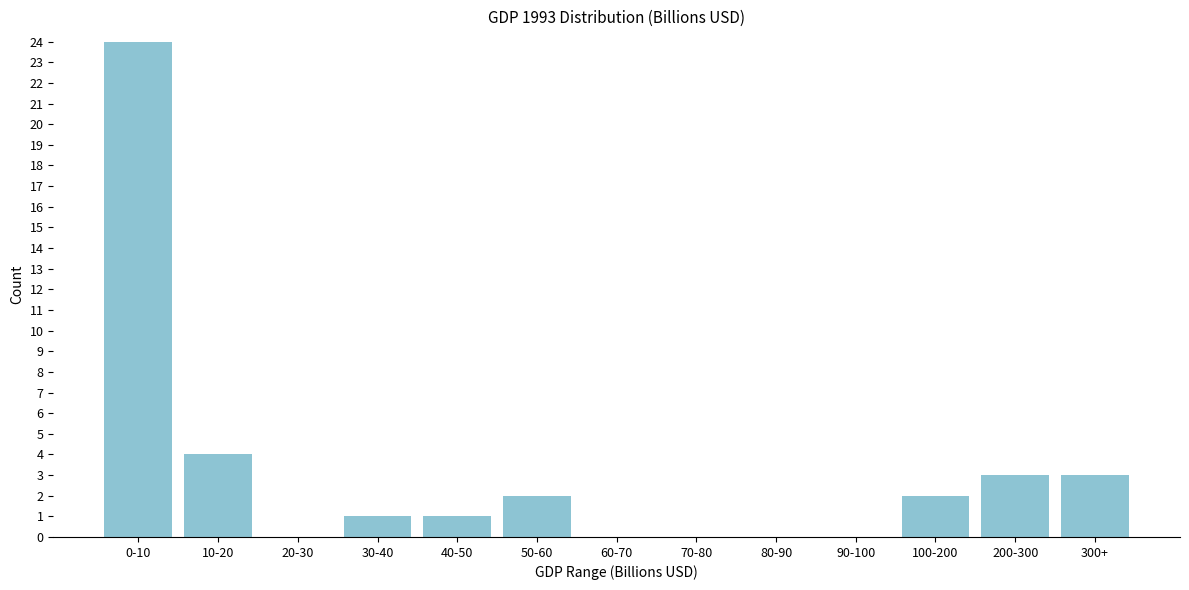

Reading left to right, what are all the values shown in this chart?

0-10=24	10-20=4	20-30=0	30-40=1	40-50=1	50-60=2	60-70=0	70-80=0	80-90=0	90-100=0	100-200=2	200-300=3	300+=3